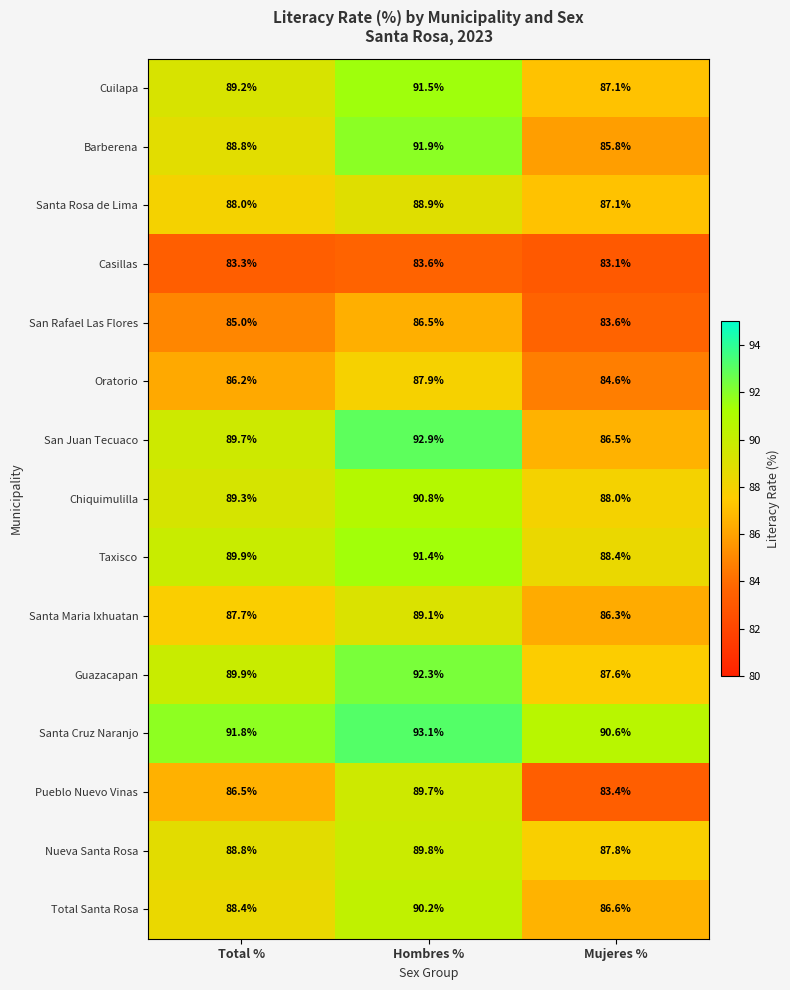

At how many categories does at least one series exceed 84?

3